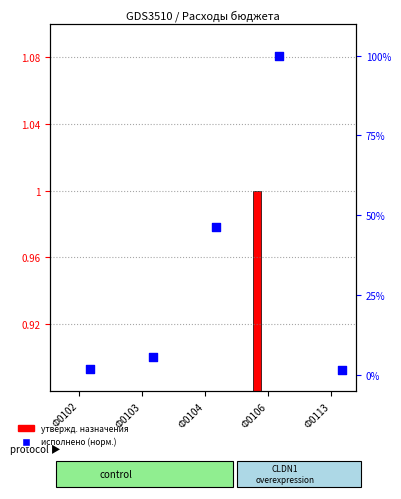

At how many categories does at least one series exceed 71?

1